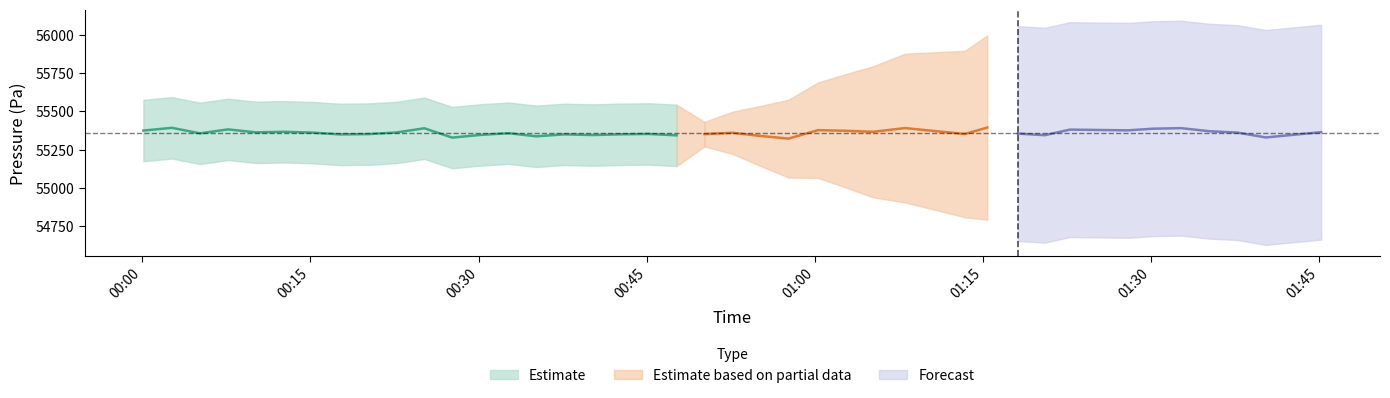

What is the difference between the maximum and minimum values?

63.7